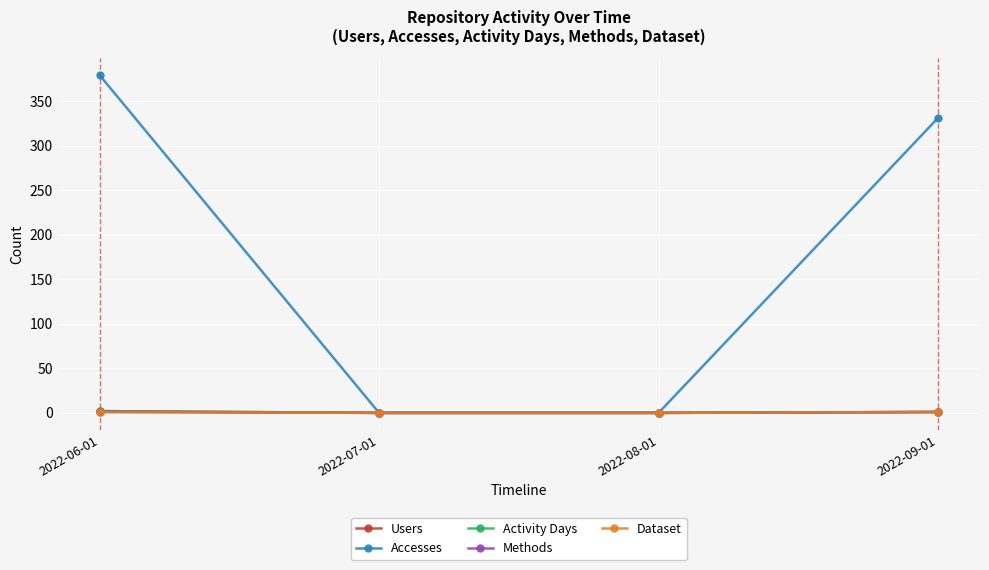

What is the average value of the Activity Days series?

1